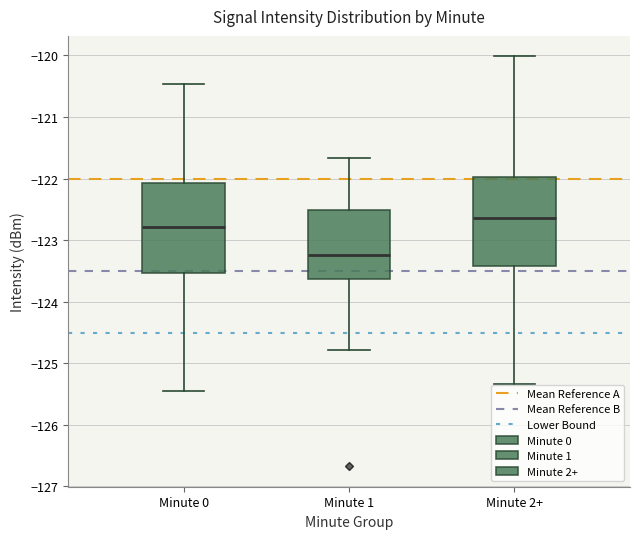

Reading left to right, read every box against the y-axis: the position of its median line, the range the box covers, and the ends of its whiskers. The values are not printed on the chart, so give them approximately, as read against the axis.

Minute 0: median -122.8, box -123.5 to -122.1, whiskers -125.5 to -120.5
Minute 1: median -123.2, box -123.6 to -122.5, whiskers -124.8 to -121.7
Minute 2+: median -122.6, box -123.4 to -122.0, whiskers -125.3 to -120.0